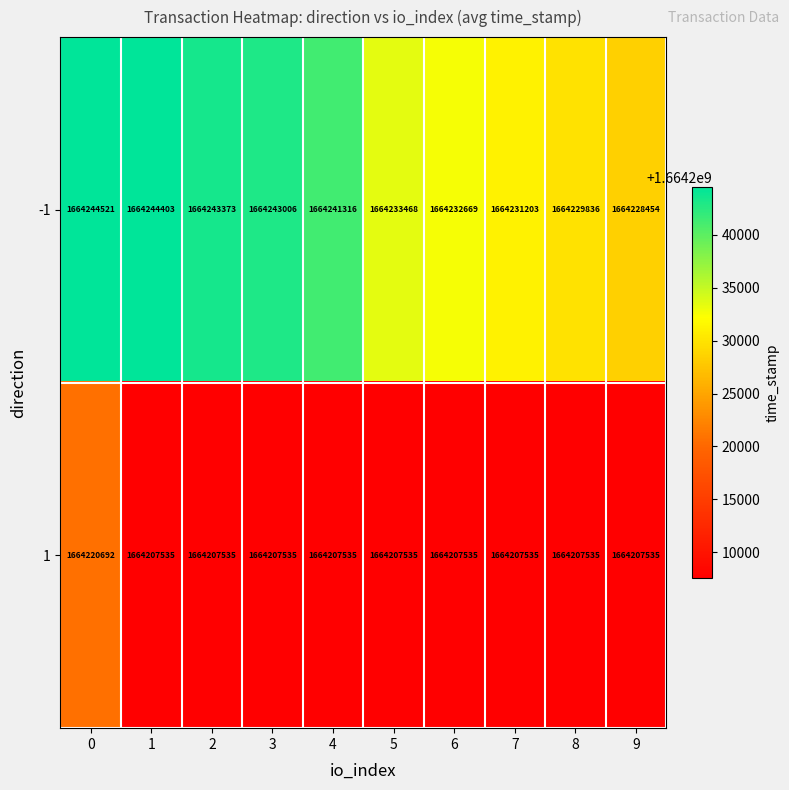

Which series has the largest total across all categories?

-1